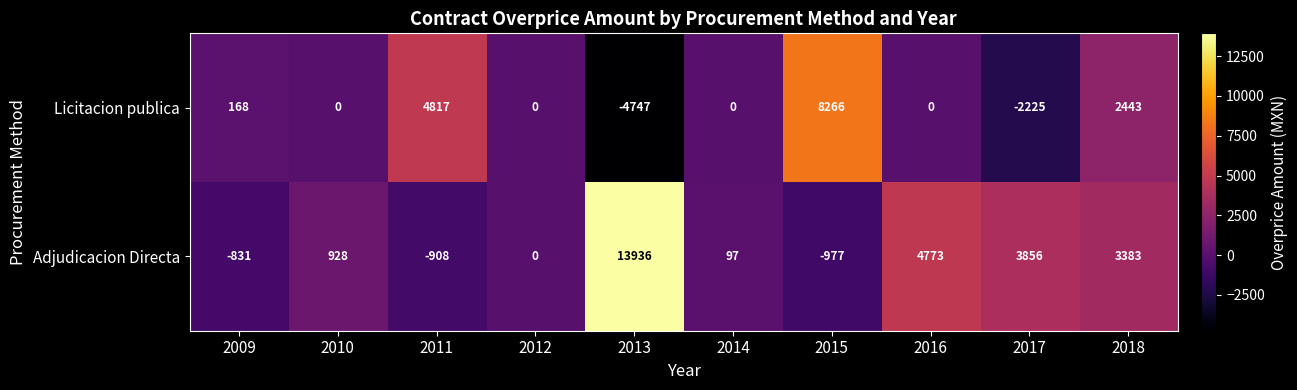

What is the difference between the second highest and minimum values in the Adjudicacion Directa series?

5750